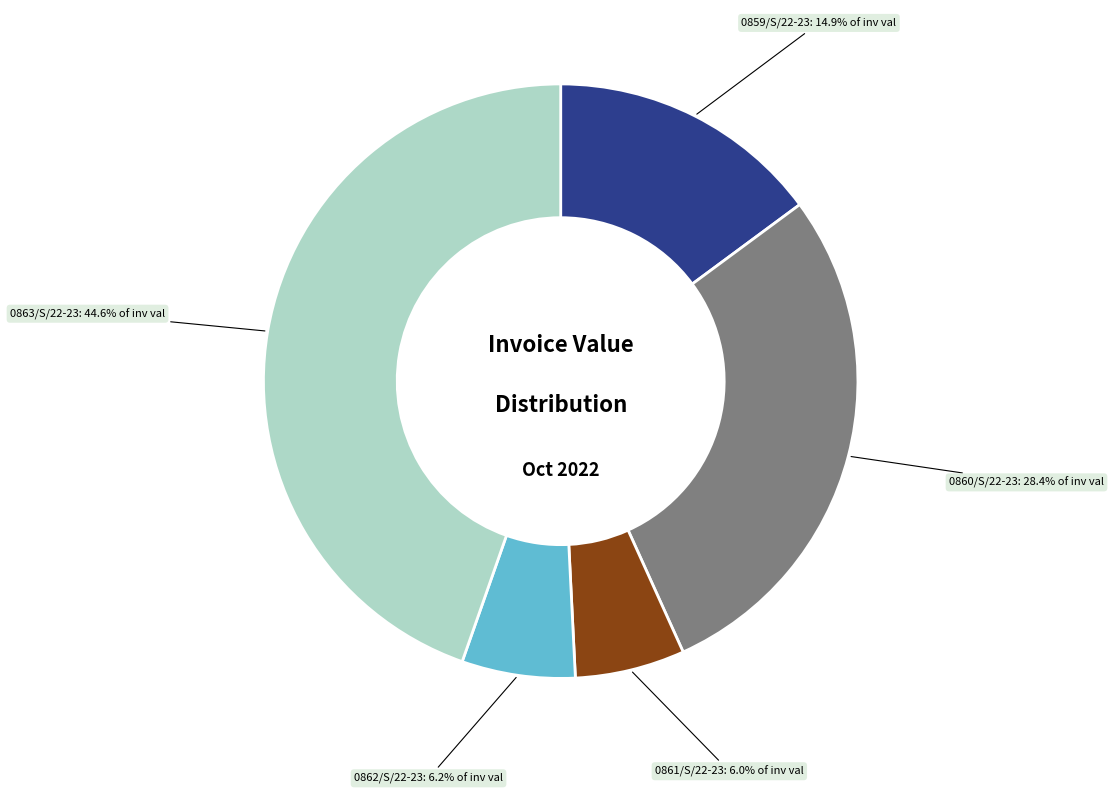

Is there a majority slice in this chart?

No